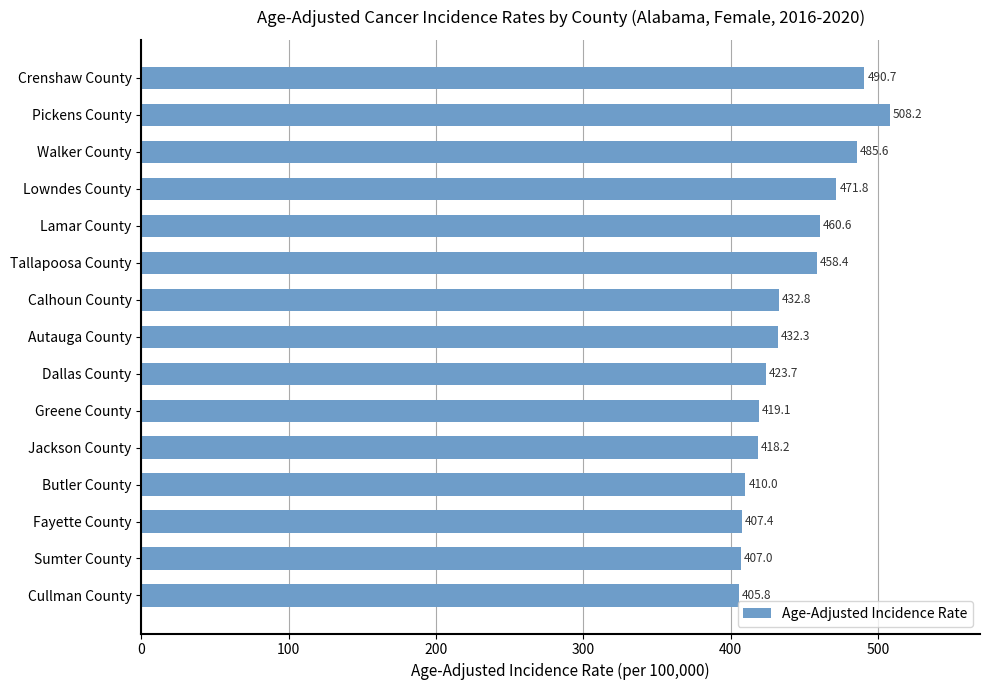

Where is the data nearest to the value 457?

Tallapoosa County